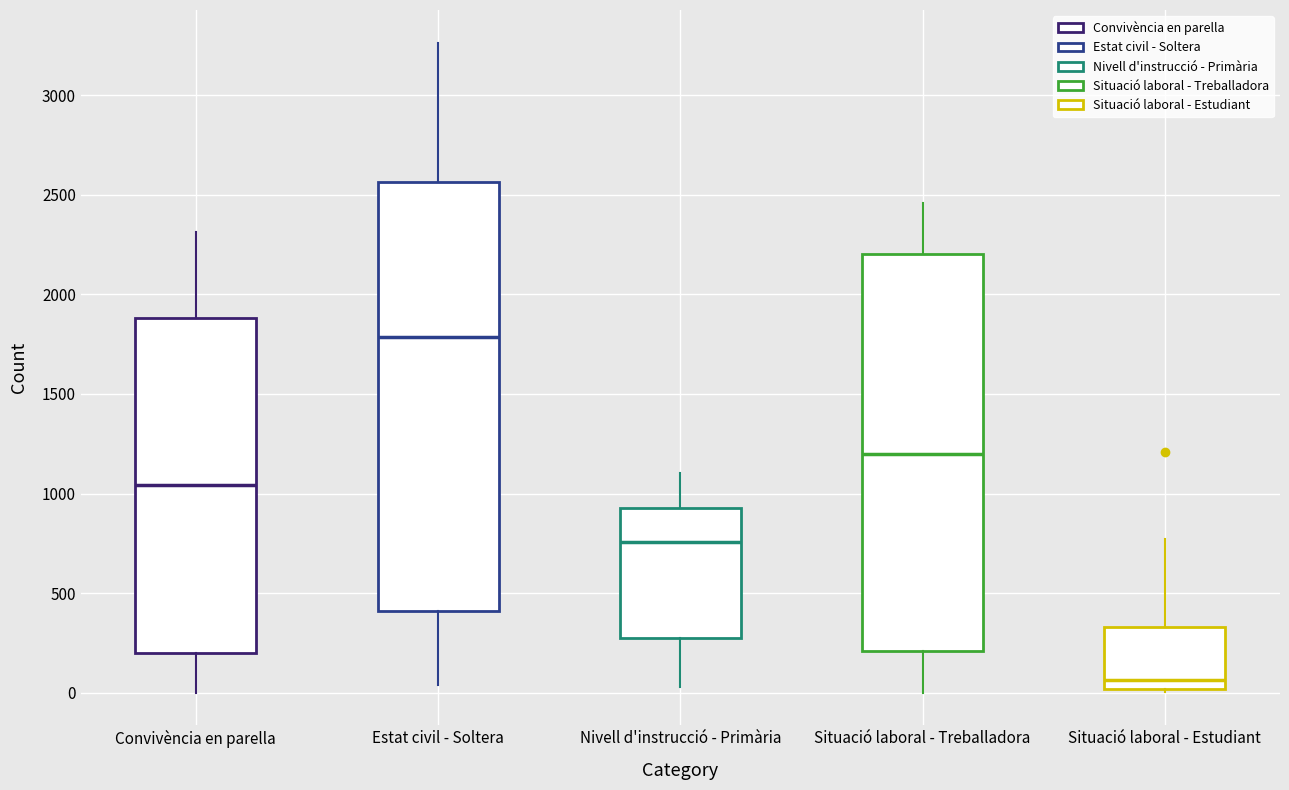

Reading left to right, transcribe this box plot: for each box, give where its median line is, the range the box spans, and where its two whiskers end, as read against the y-axis. The values are not printed on the chart, so give them approximately, as read against the axis.

Convivència en parella: median 1050, box 200 to 1900, whiskers 0 to 2300
Estat civil - Soltera: median 1800, box 400 to 2550, whiskers 50 to 3250
Nivell d'instrucció - Primària: median 750, box 300 to 950, whiskers 50 to 1100
Situació laboral - Treballadora: median 1200, box 200 to 2200, whiskers 0 to 2450
Situació laboral - Estudiant: median 50, box 0 to 350, whiskers 0 to 750